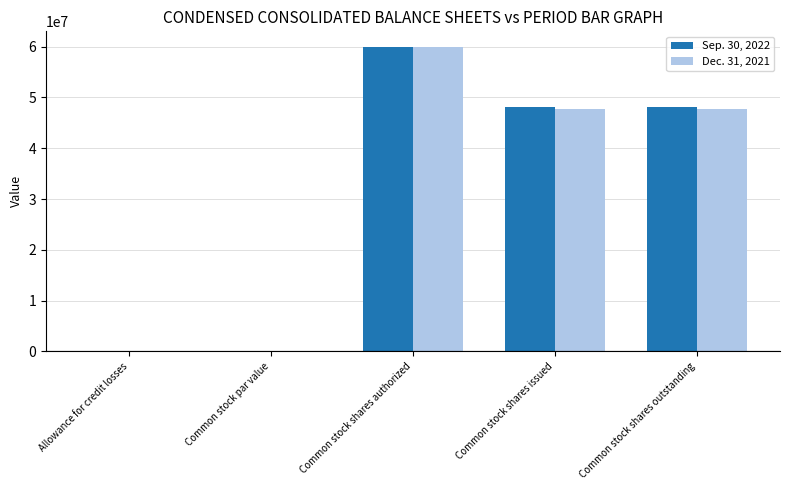

The Dec. 31, 2021 series shows 15680421.0 at Common stock shares authorized. True or false?

False